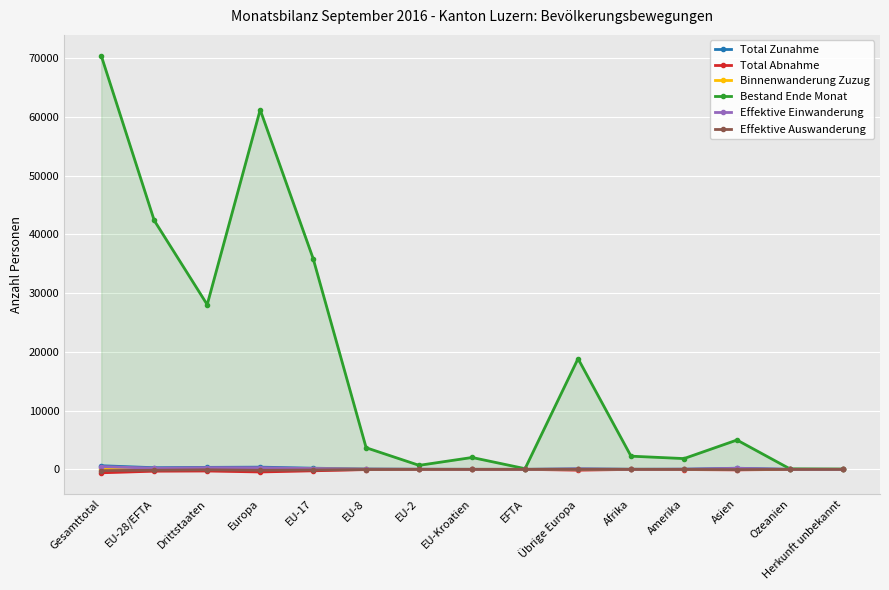

True or false: Binnenwanderung Zuzug and Effektive Einwanderung cross at least once.

False